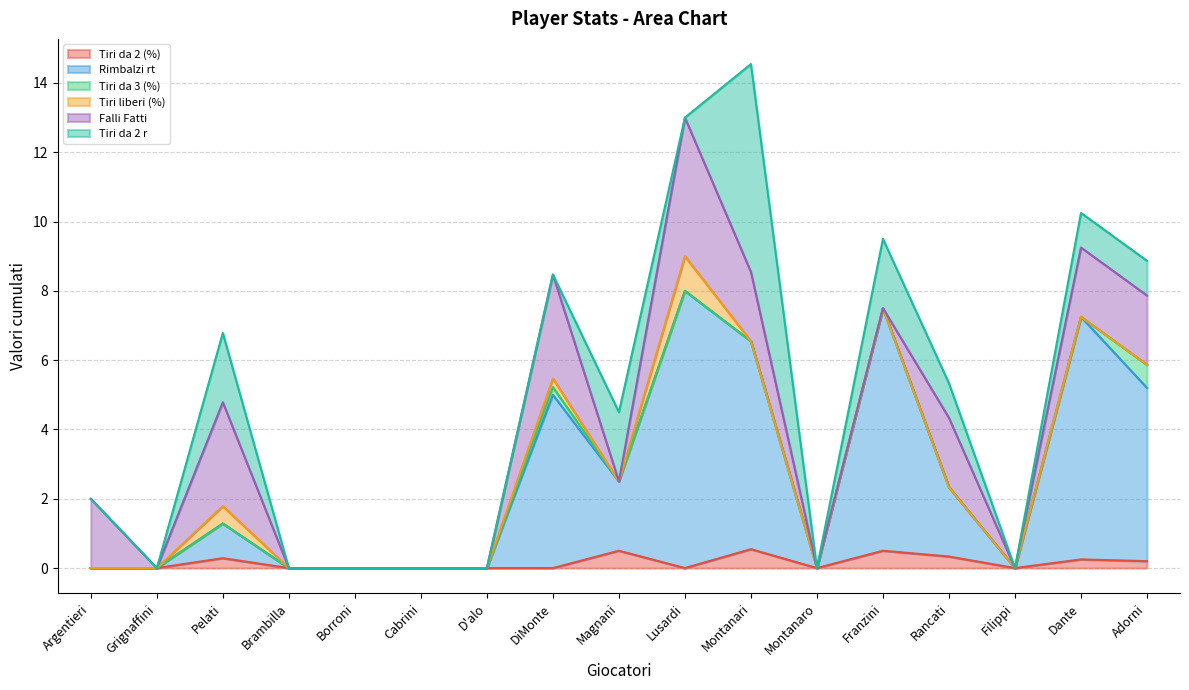

Which category has the lowest value in the Tiri liberi (%) series?

Argentieri